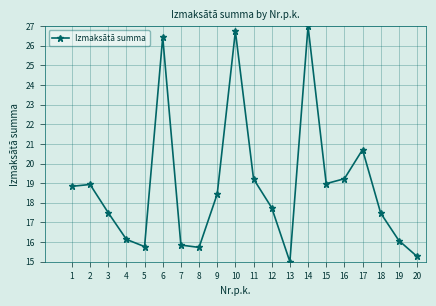

At which category does the chart reach its peak across all series?

14